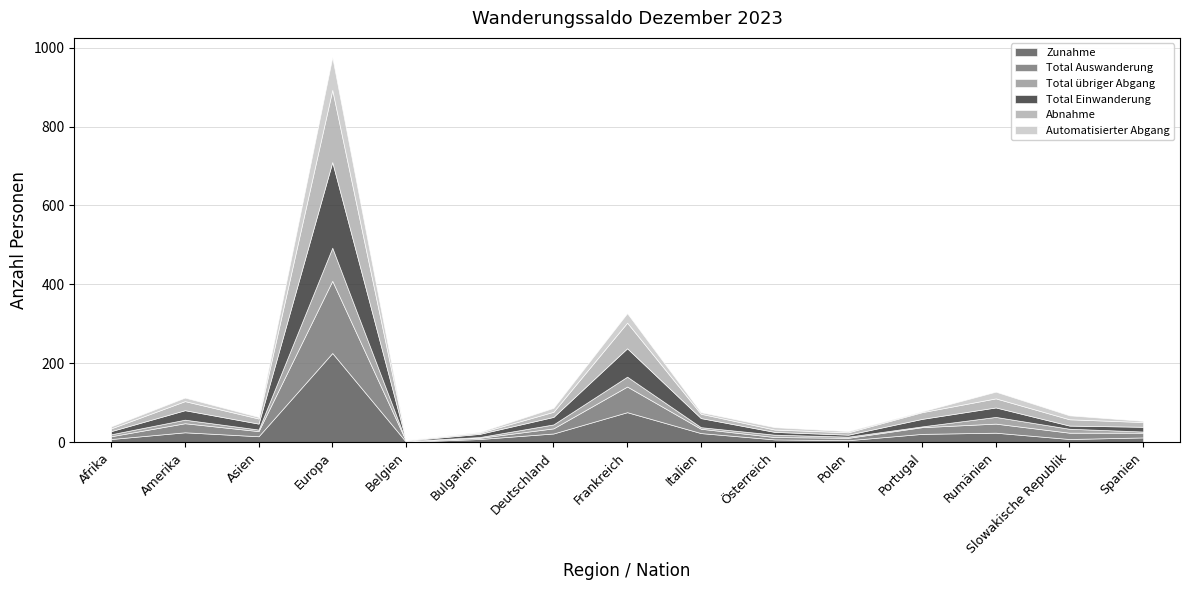

At which label does Total übriger Abgang first exceed 5?

Amerika